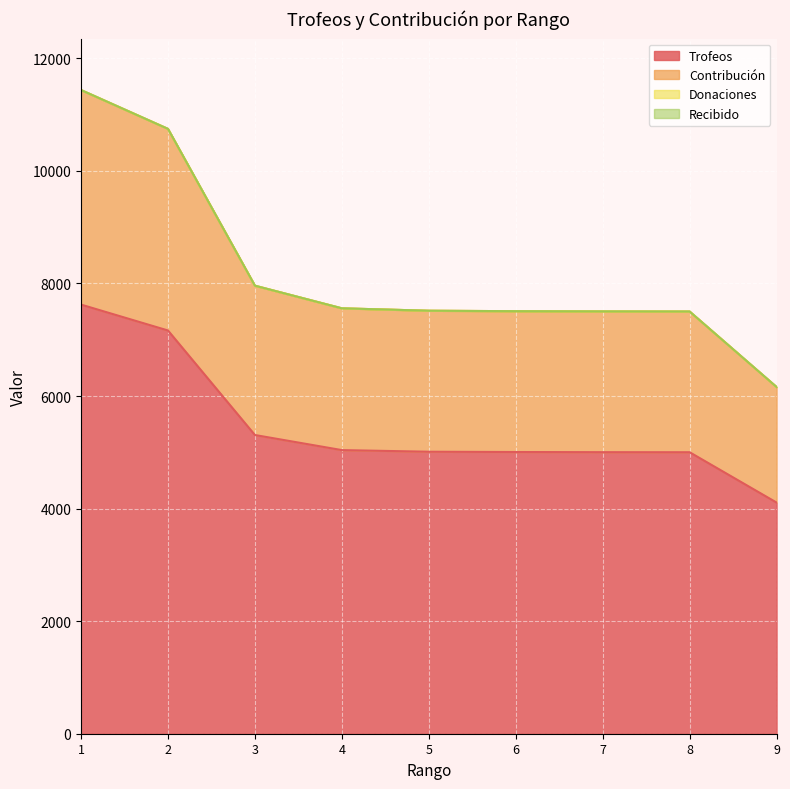

True or false: Trofeos and Contribución intersect in this chart.

False